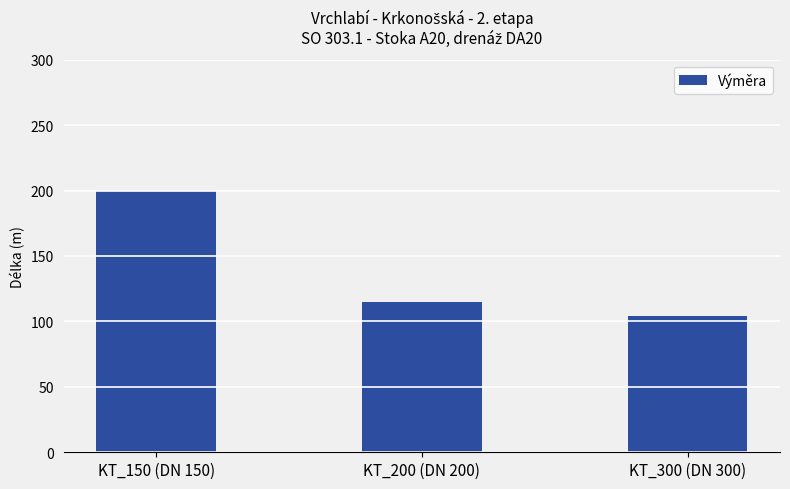

Does the chart contain any negative values?

No